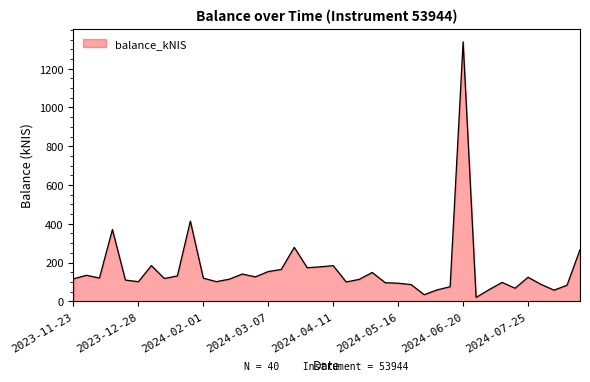

What is the difference between the maximum and minimum values?

1318.7